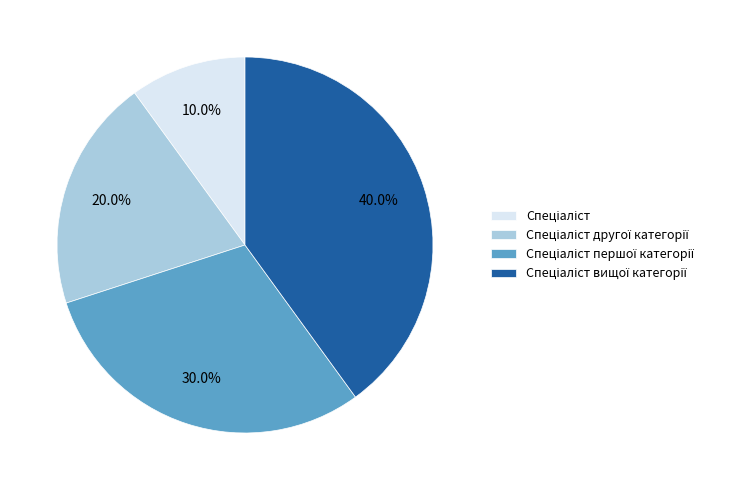

Is there any slice that represents more than half of the pie?

No